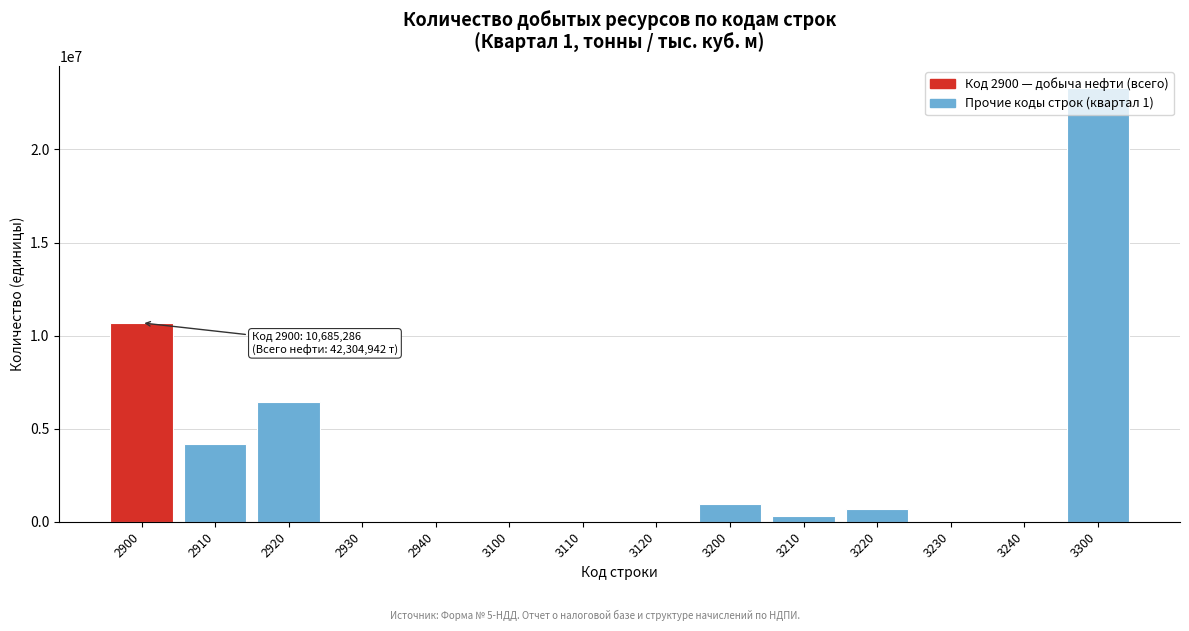

What is the greatest value displayed?

23328396